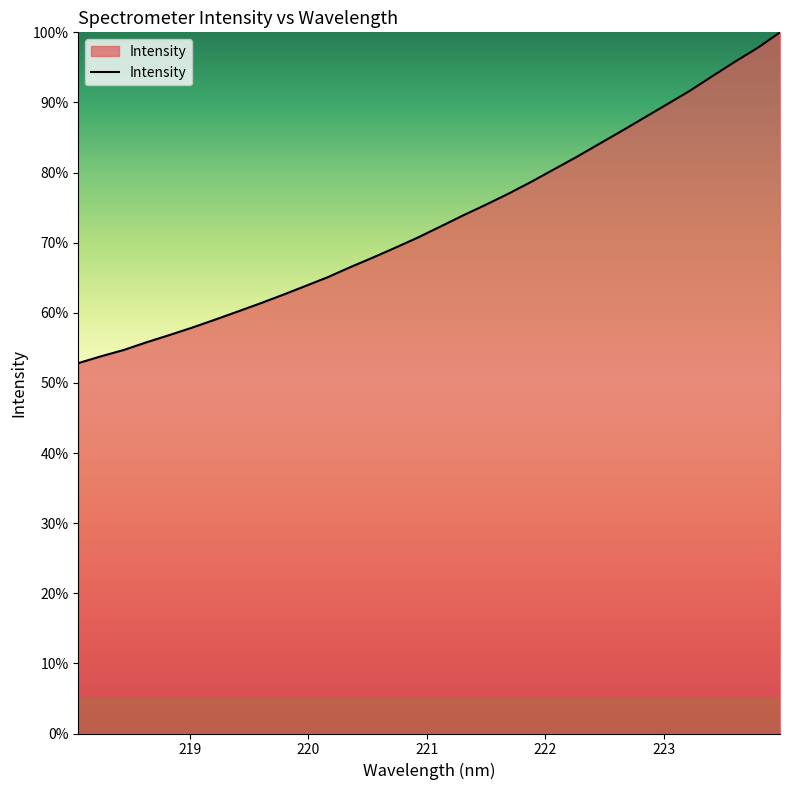

How many values are below 72?

16